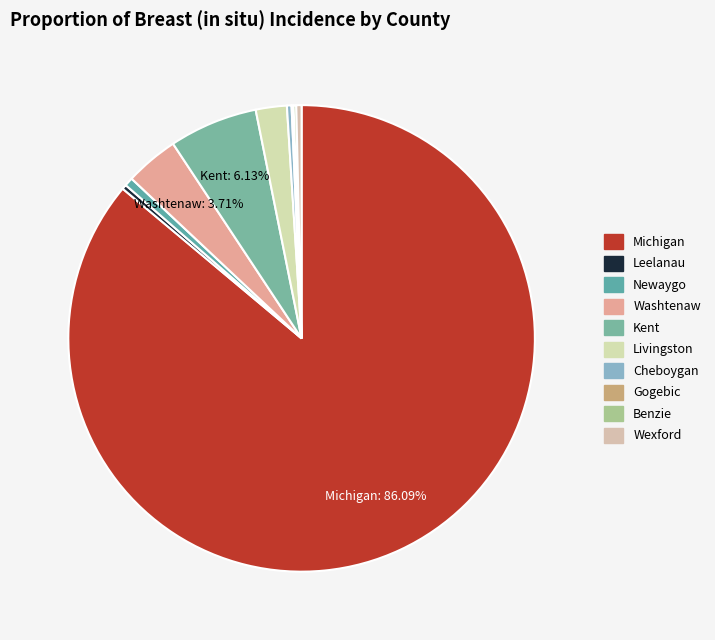

Count the number of slices in the pie.

10